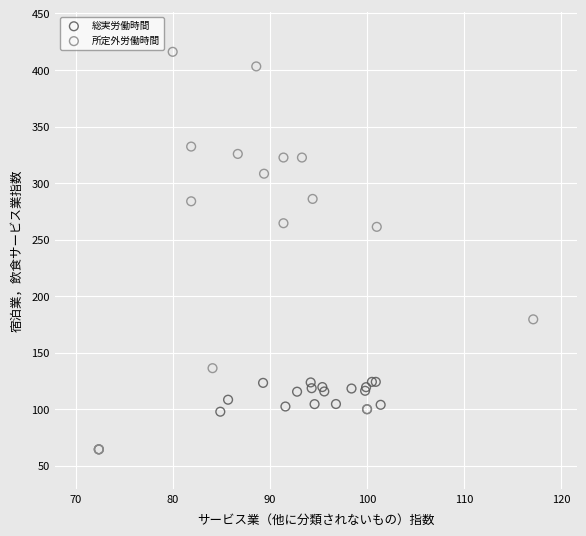

Which series contains the lowest Y value?

所定外労働時間